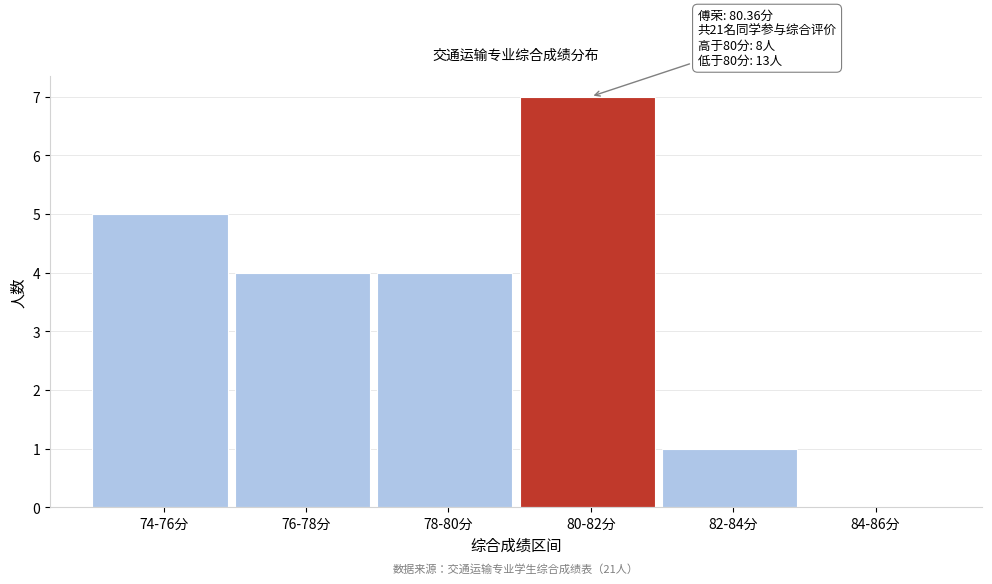

Reading right to left, list all the values displayed in this chart.

84-86分=0	82-84分=1	80-82分=7	78-80分=4	76-78分=4	74-76分=5